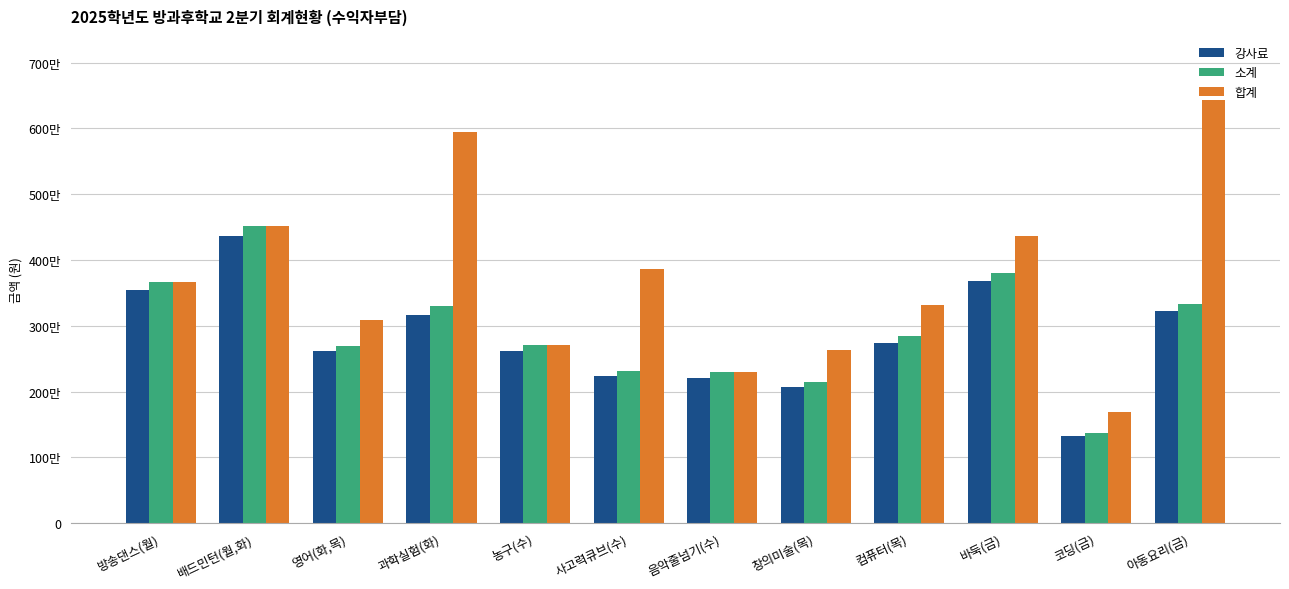

True or false: 소계 has a value of 4714990 at 아동요리(금).

False